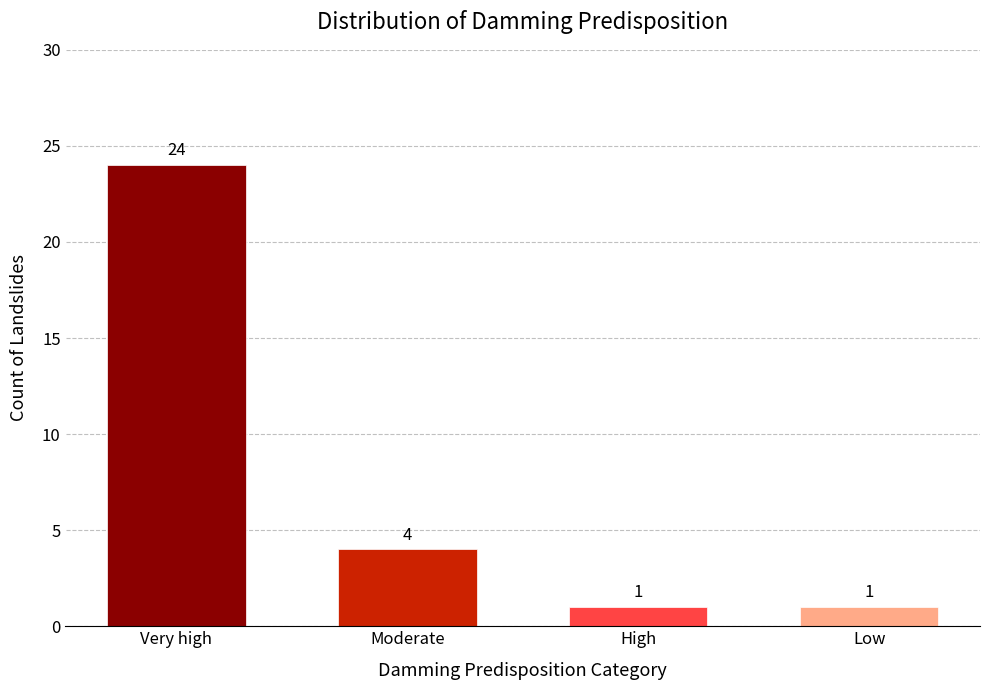

Reading left to right, list all the values displayed in this chart.

24	4	1	1